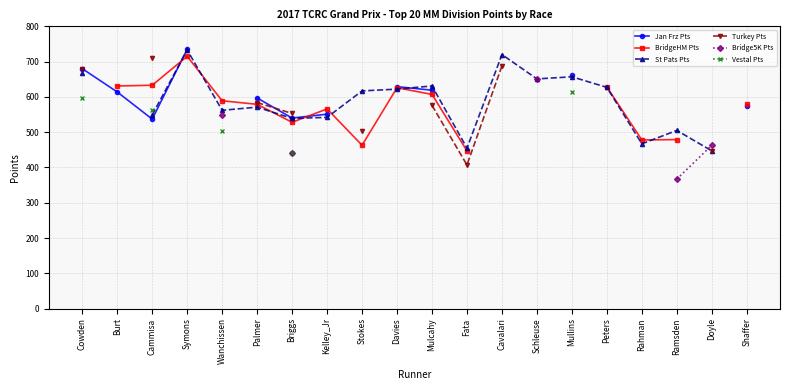

True or false: Jan Frz Pts and Bridge5K Pts cross at least once.

False